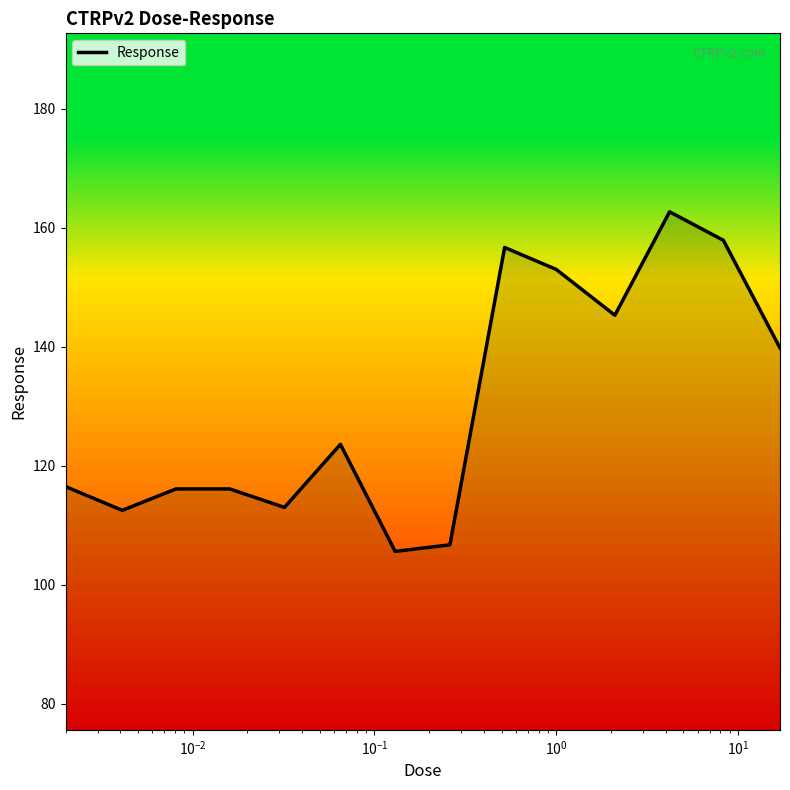

What is the minimum value shown in the chart?

105.6